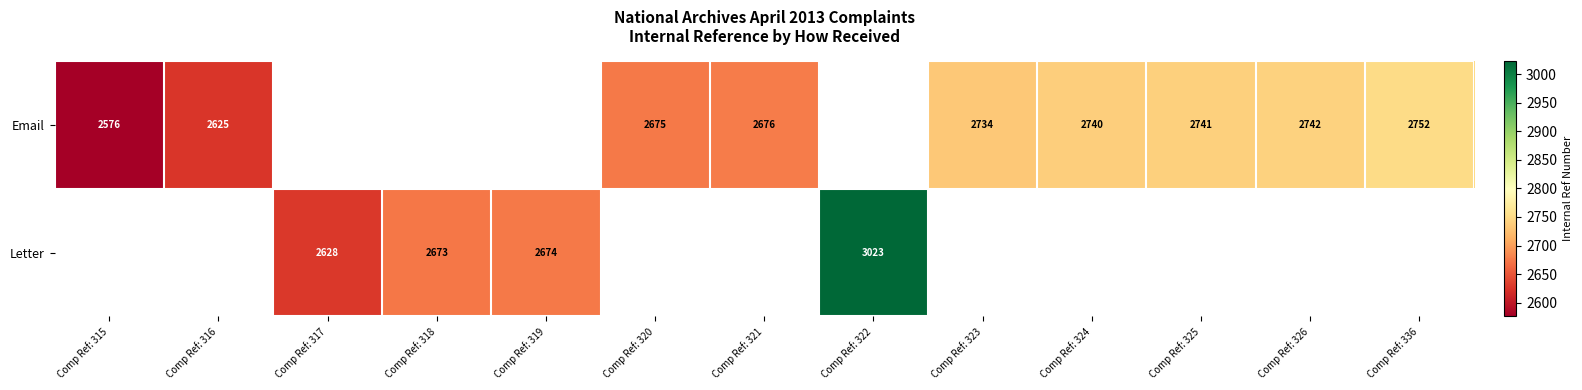

The value of Letter at Comp Ref: 317 is 2628. True or false?

True